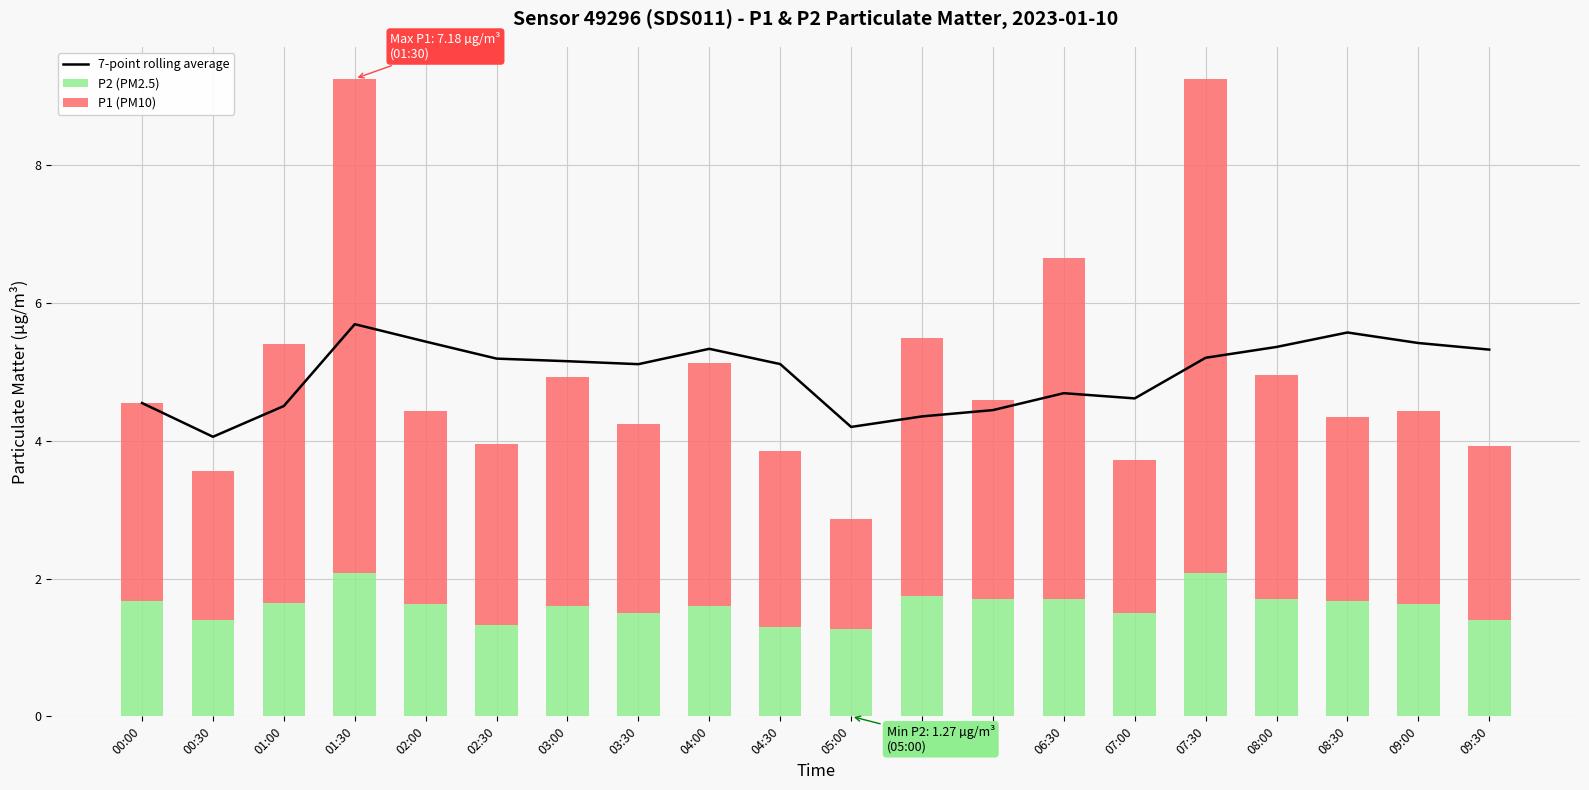

Which series has the largest total across all categories?

7-point rolling average